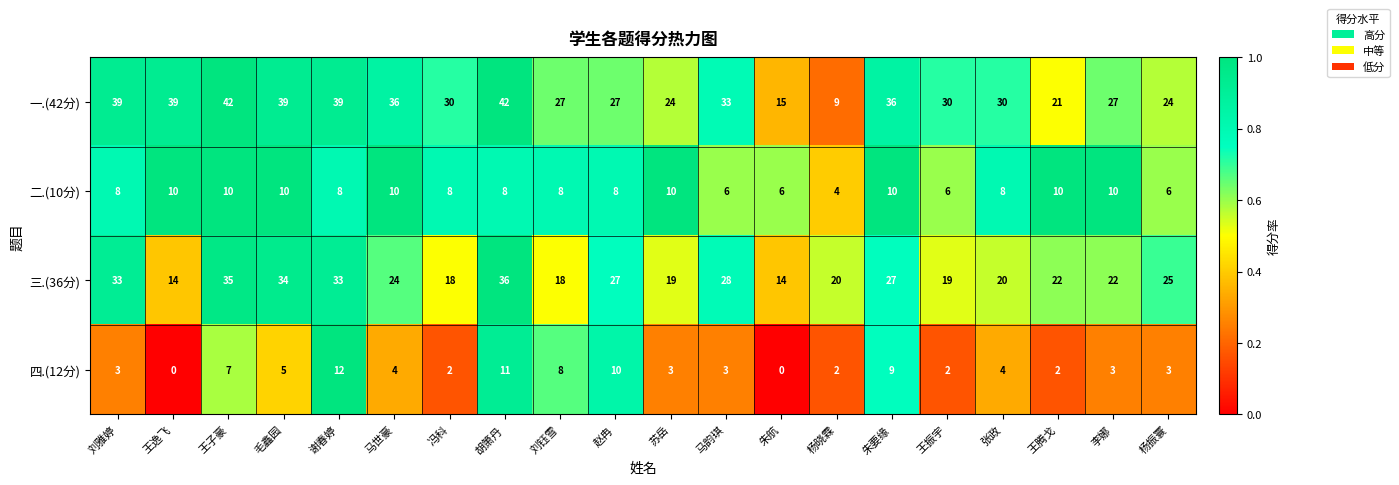

Where does the 一.(42分) series first go above 30?

刘雅婷